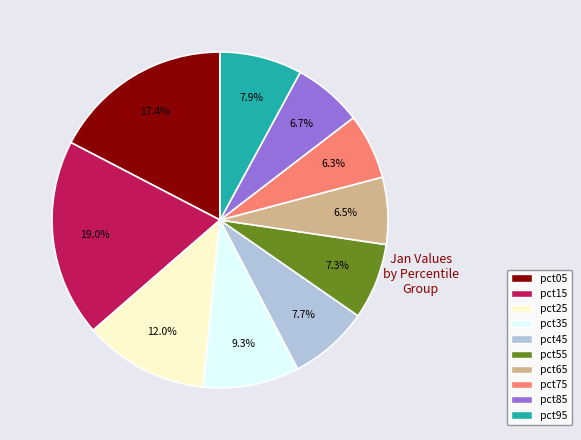

True or false: pct05 accounts for 17% of the total.

True